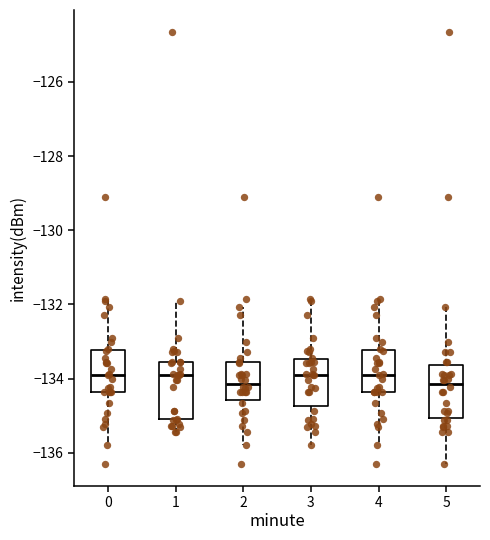

Reading left to right, transcribe this box plot: for each box, give where its median line is, the range the box spans, and where its two whiskers end, as read against the y-axis. The values are not printed on the chart, so give them approximately, as read against the axis.

0: median -133.8, box -134.4 to -133.2, whiskers -135.8 to -131.8
1: median -133.8, box -135.0 to -133.6, whiskers -135.4 to -131.8
2: median -134.2, box -134.6 to -133.6, whiskers -135.8 to -132.0
3: median -133.8, box -134.8 to -133.4, whiskers -135.8 to -131.8
4: median -133.8, box -134.4 to -133.2, whiskers -135.8 to -131.8
5: median -134.2, box -135.0 to -133.6, whiskers -136.4 to -132.0